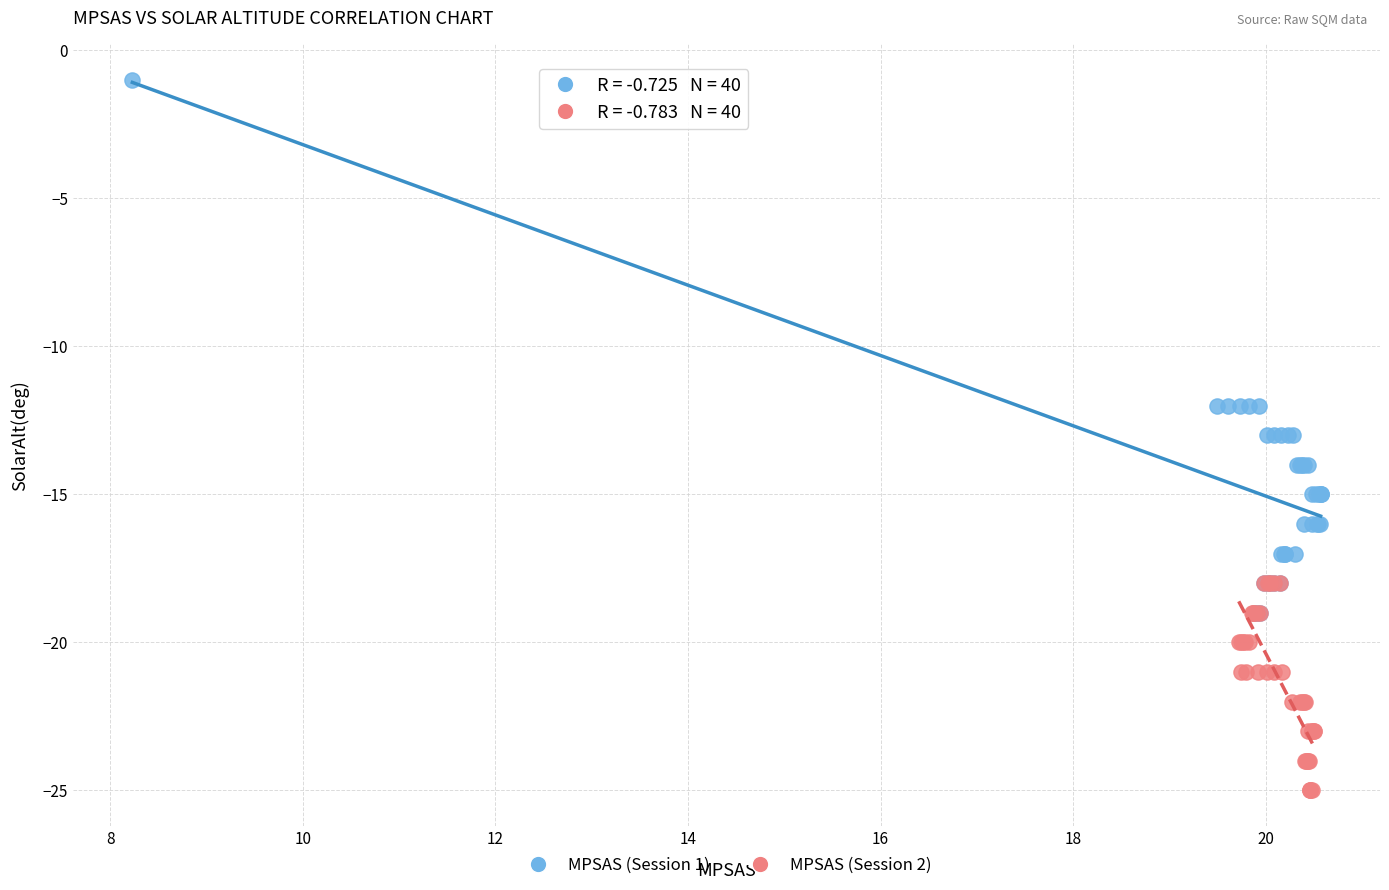

Which series has the widest spread of Y values?

MPSAS (Session 1)